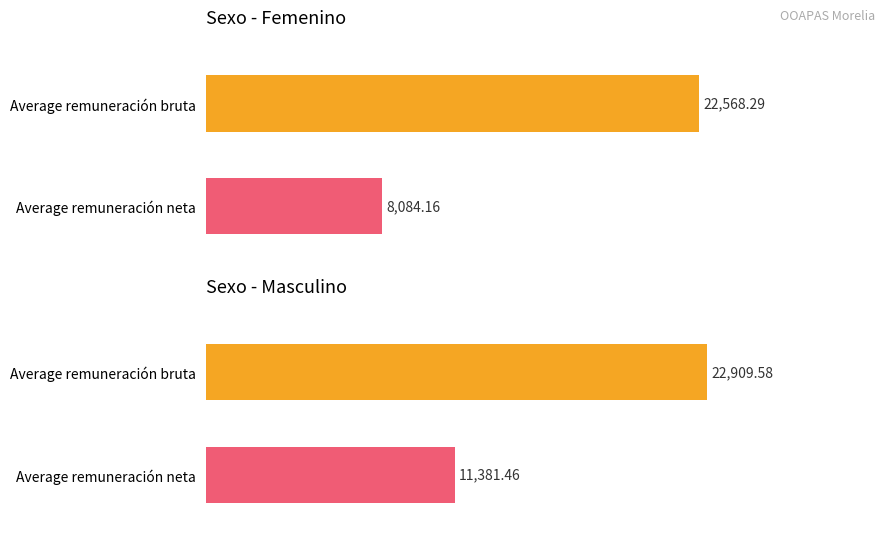

How many bars are there in each group?

2